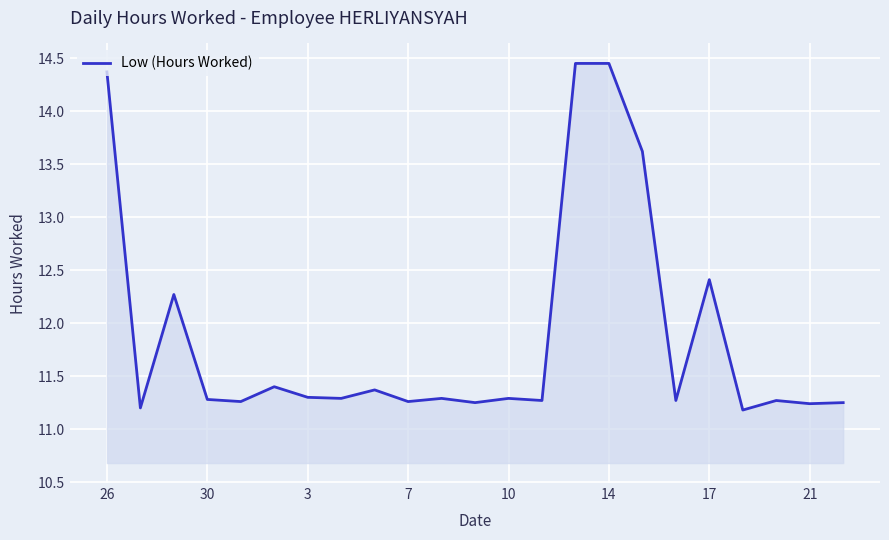

How many lines are shown in the chart?

1